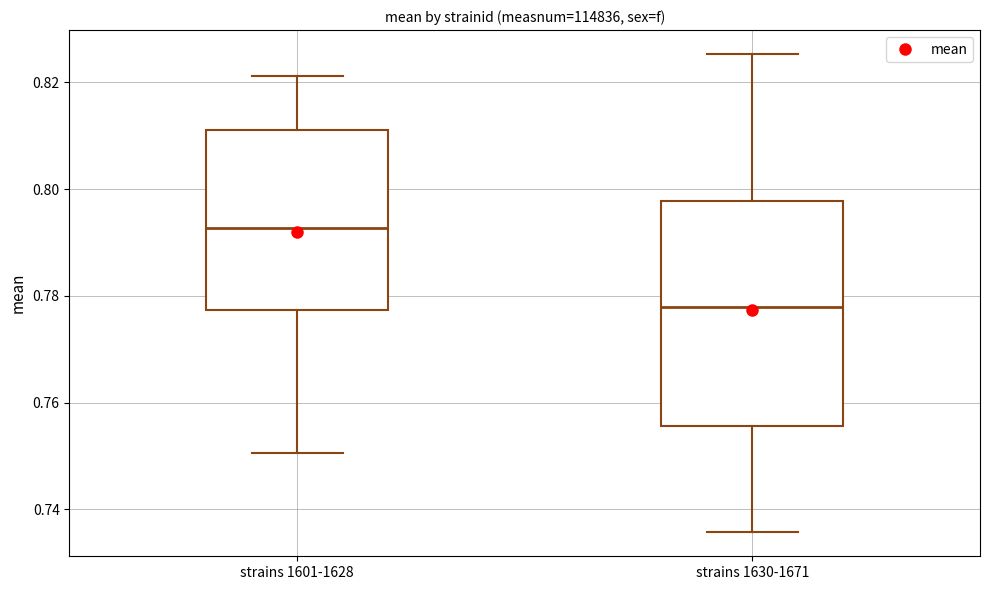

Which box is the tallest, from its lower edge to its upper edge?

strains 1630-1671